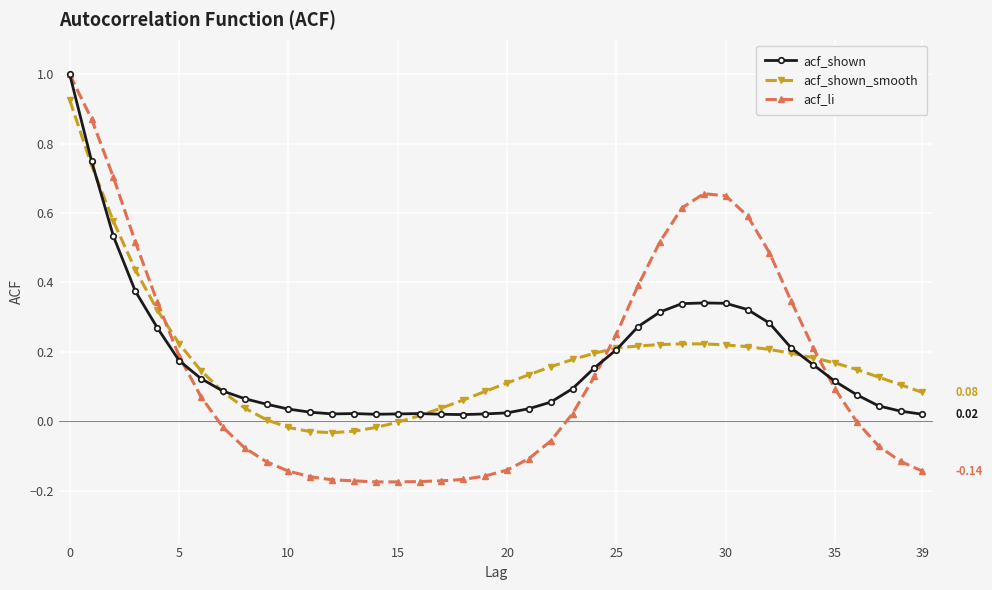

True or false: acf_li and acf_shown intersect in this chart.

True